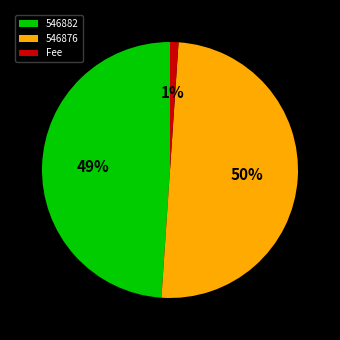

Which category has the smallest portion of the pie?

Fee